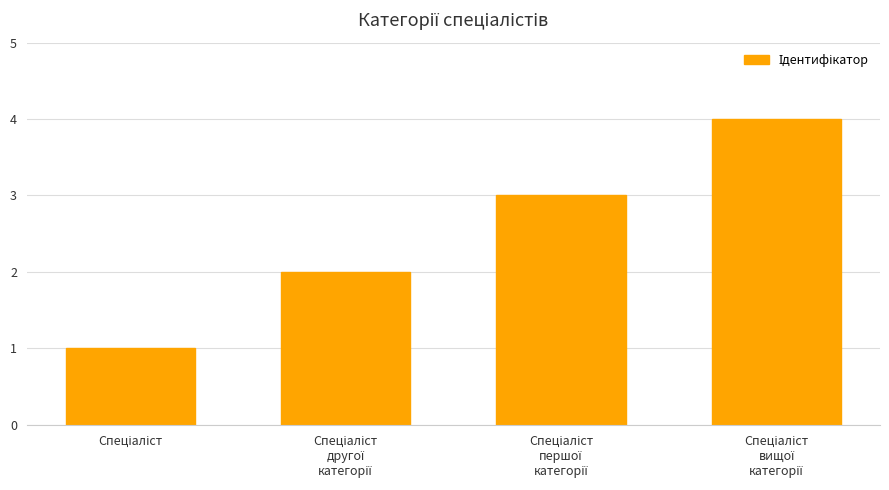

What is the maximum value shown in the chart?

4